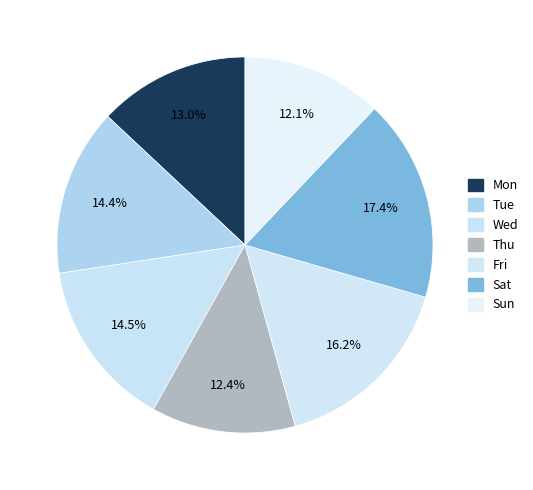

Is there a majority slice in this chart?

No